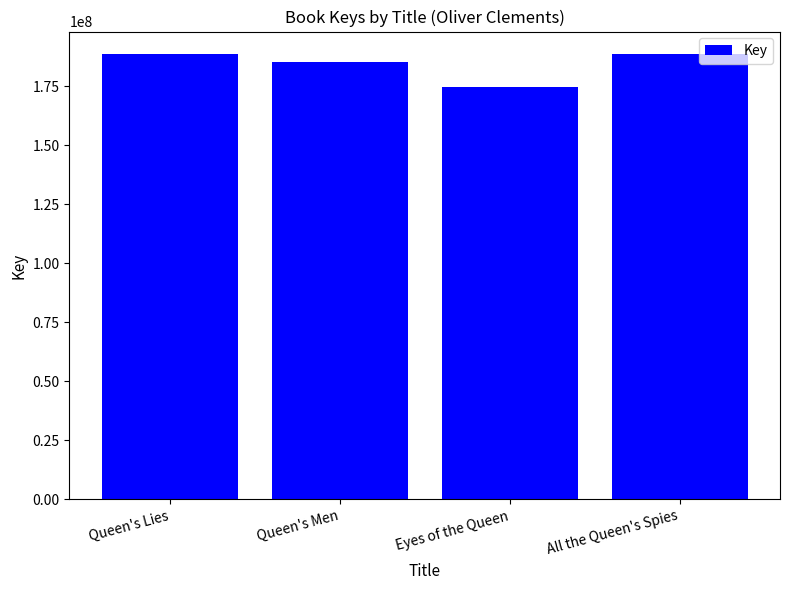

What is the label of the 3rd bar from the left?

Eyes of the Queen